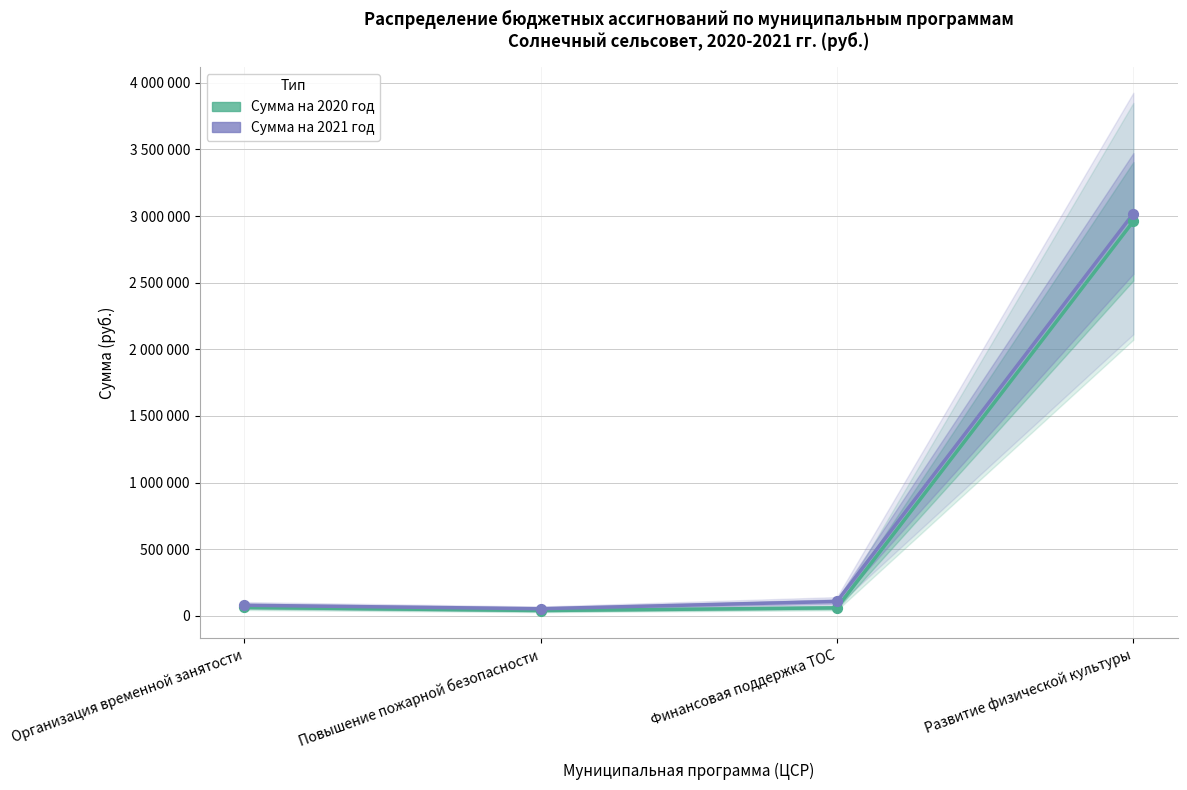

Which series contains the highest Y value?

Сумма на 2021 год